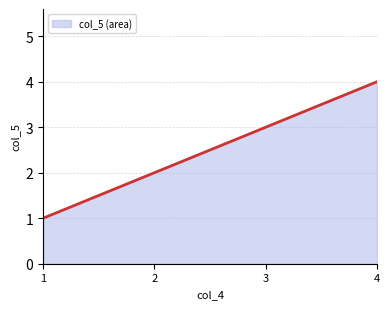

Count the number of values greater than 3.

1